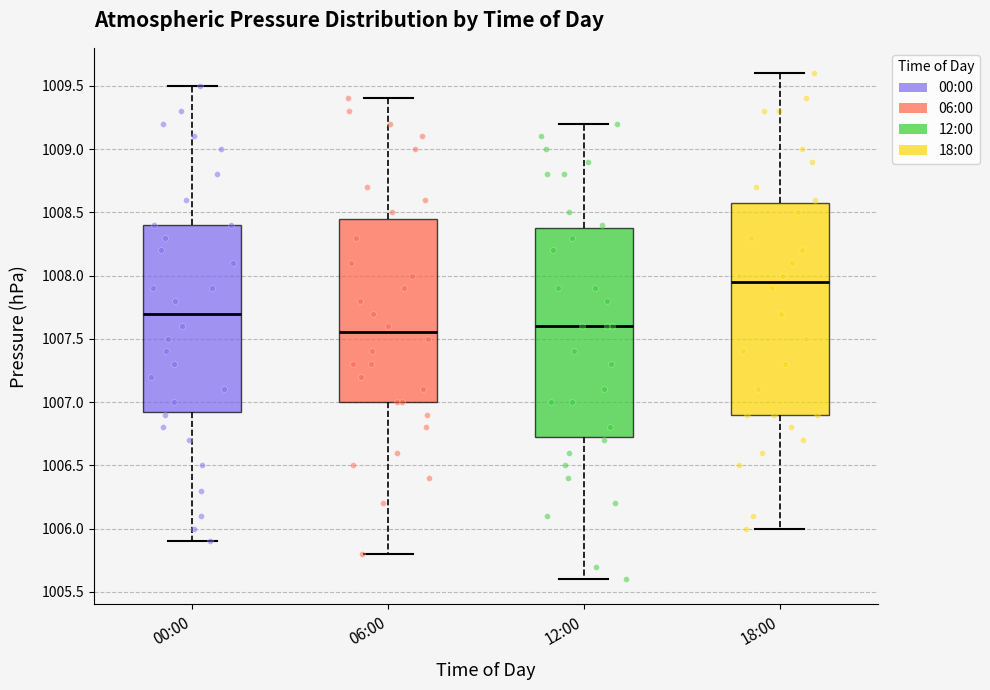

Reading left to right, read every box against the y-axis: the position of its median line, the range the box covers, and the ends of its whiskers. The values are not printed on the chart, so give them approximately, as read against the axis.

00:00: median 1007.70, box 1006.95 to 1008.40, whiskers 1005.90 to 1009.50
06:00: median 1007.55, box 1007.00 to 1008.45, whiskers 1005.80 to 1009.40
12:00: median 1007.60, box 1006.75 to 1008.40, whiskers 1005.60 to 1009.20
18:00: median 1007.95, box 1006.90 to 1008.60, whiskers 1006.00 to 1009.60